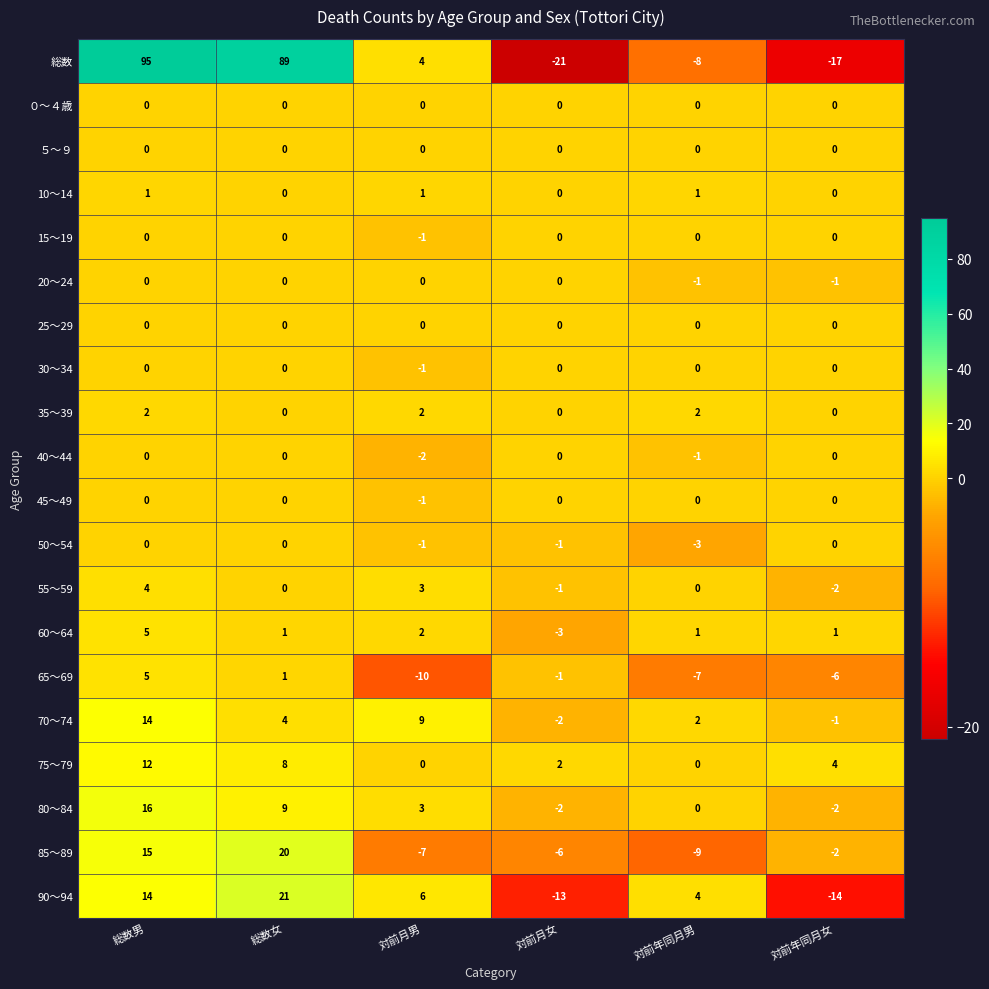

Count the number of categories in the chart.

6